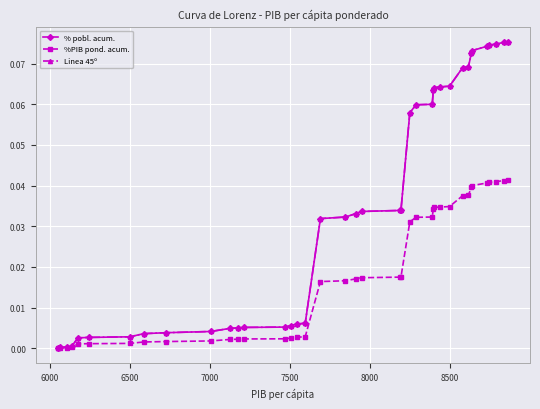

Is this an area chart (filled region under the line)?

No